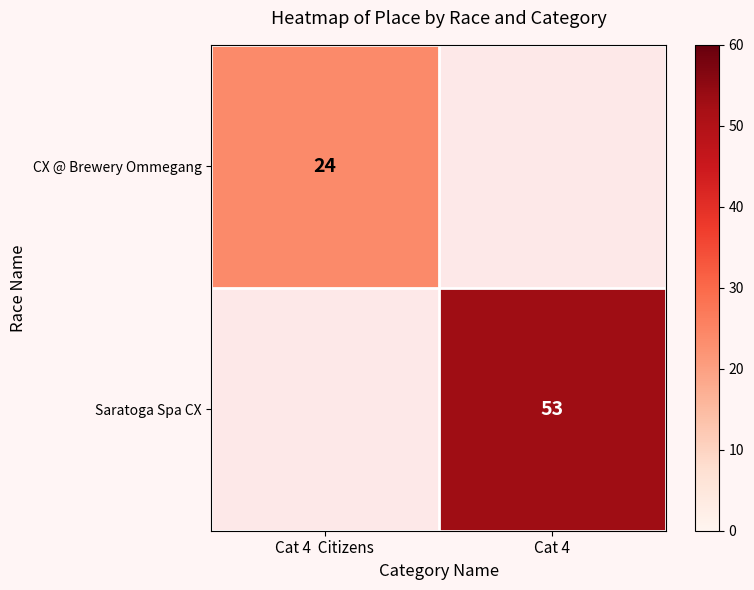

Which category has the highest value across all series?

Cat 4